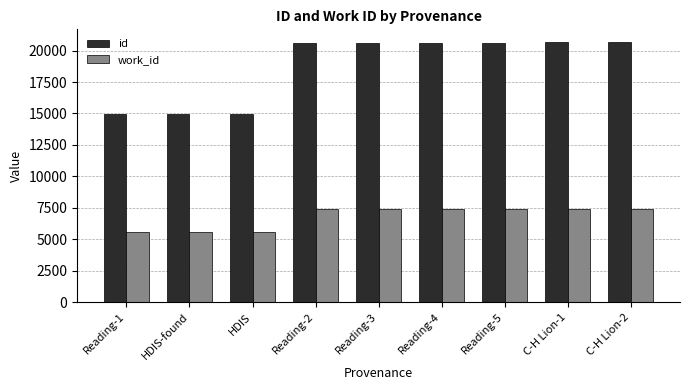

How many categories are shown in the chart?

9